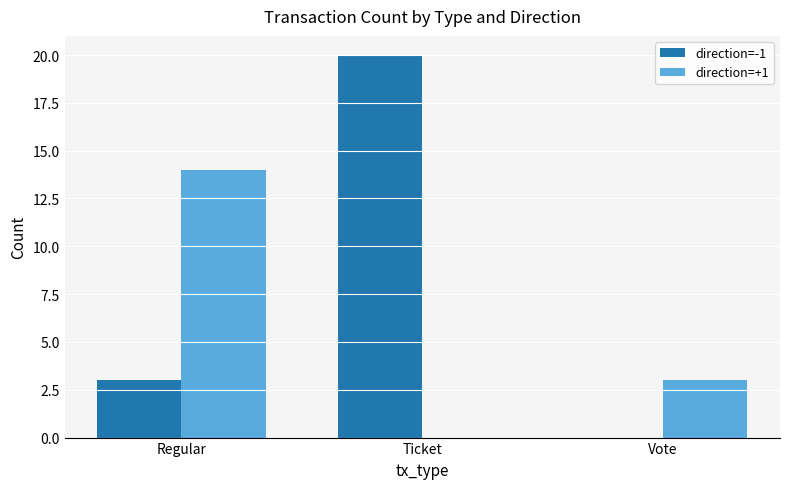

Where is direction=-1 nearest to the value 10?

Regular